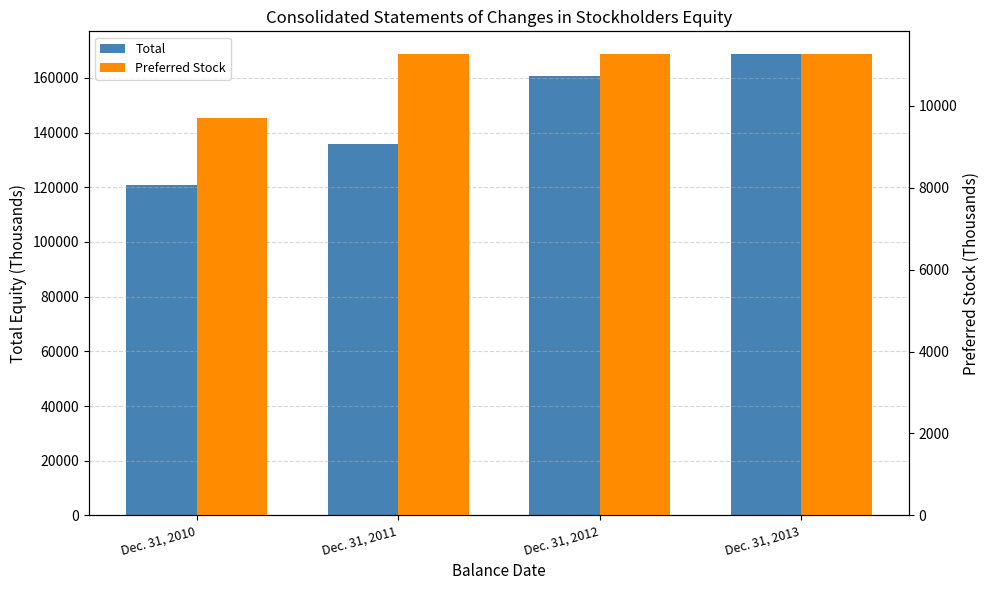

What is the minimum value for Total?

120957